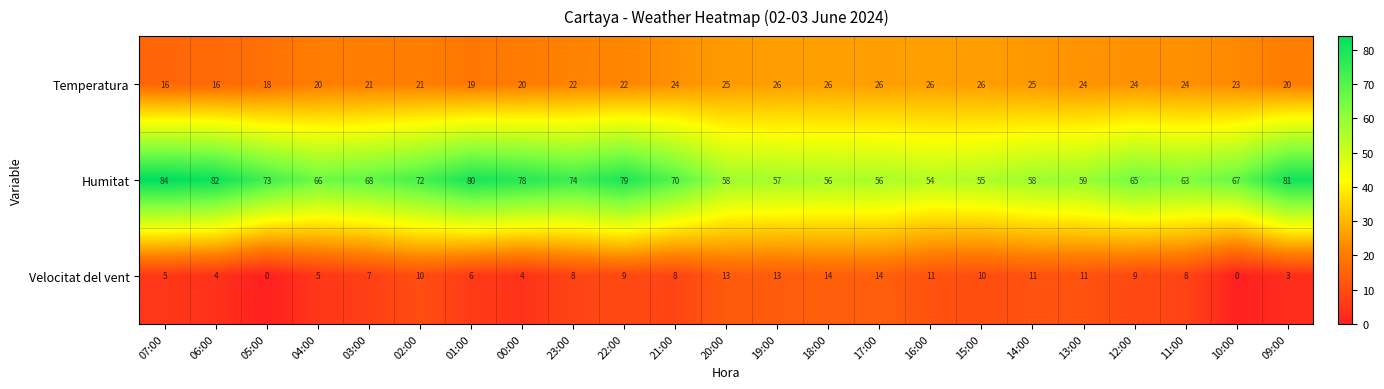

How many distinct data groups are displayed?

3